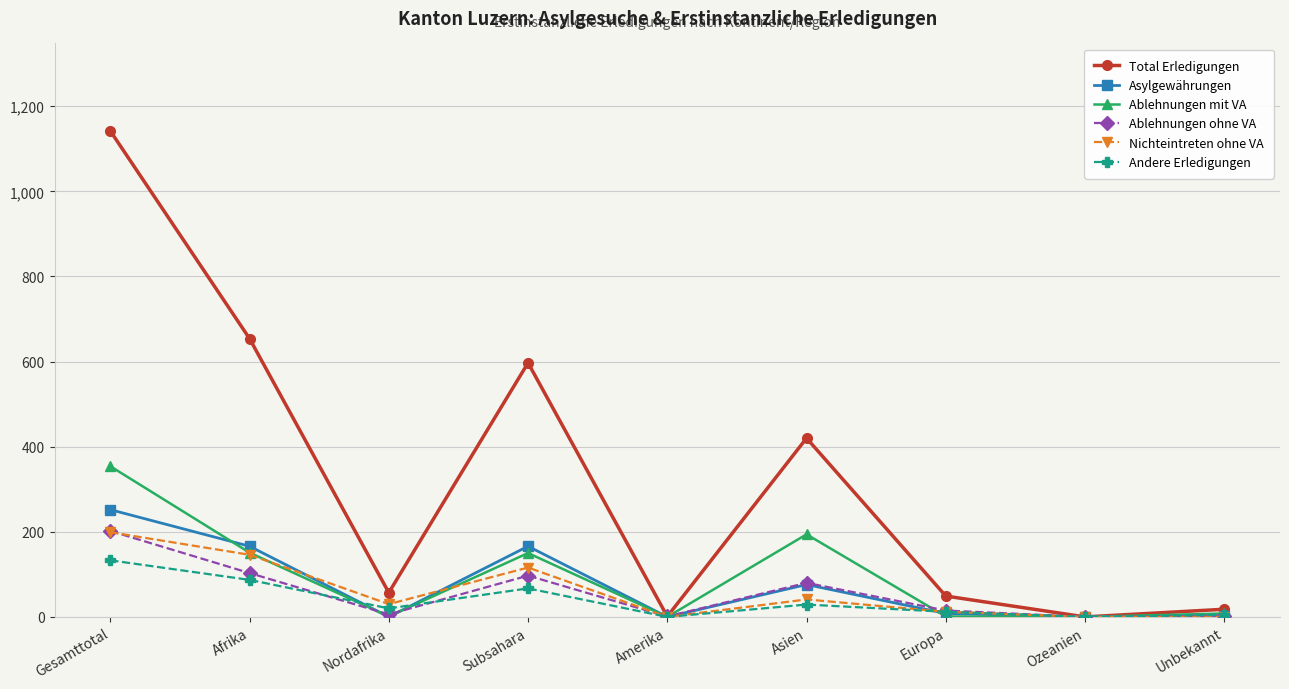

What is the label of the 6th point from the left?

Asien